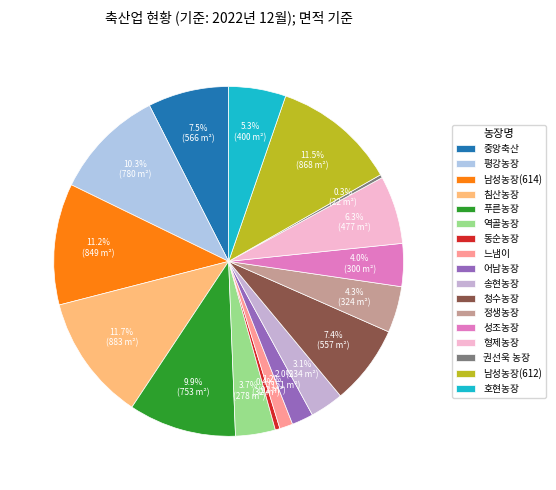

Which category has the smallest portion of the pie?

권선욱 농장